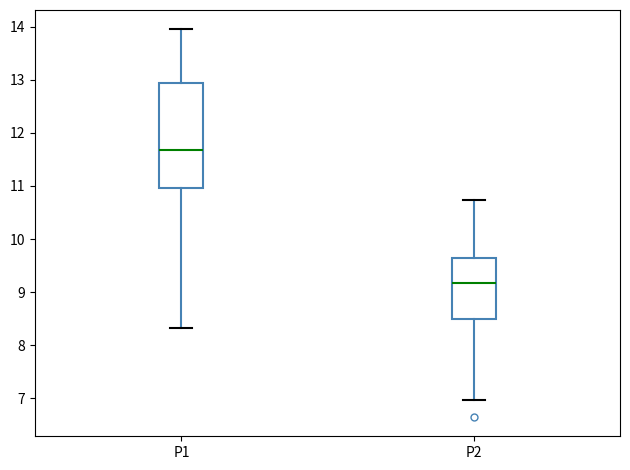

Comparing the boxes themselves (not the whiskers), which one is the tallest?

P1